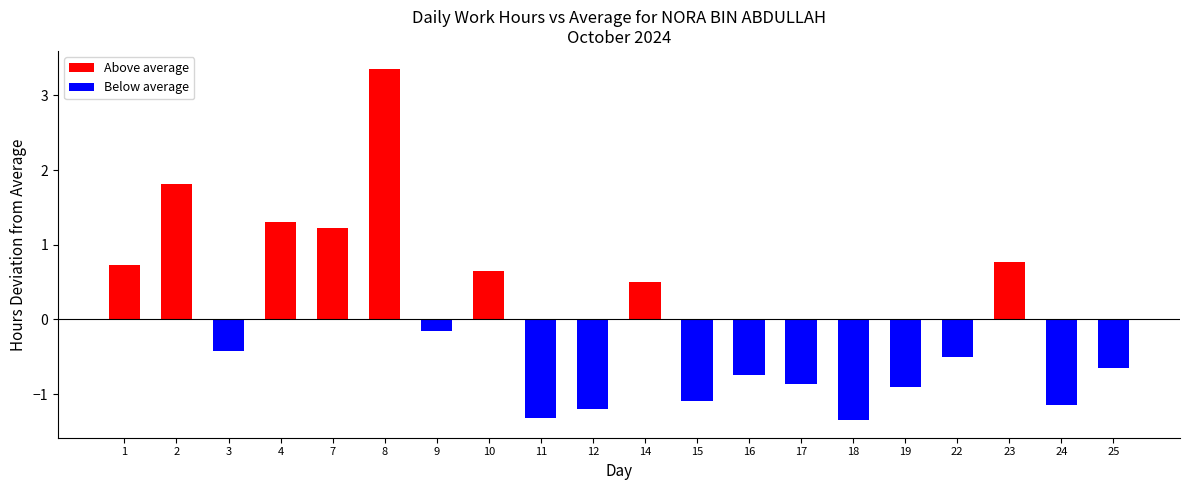

Is it true that the value at 25 is 14.2?

False